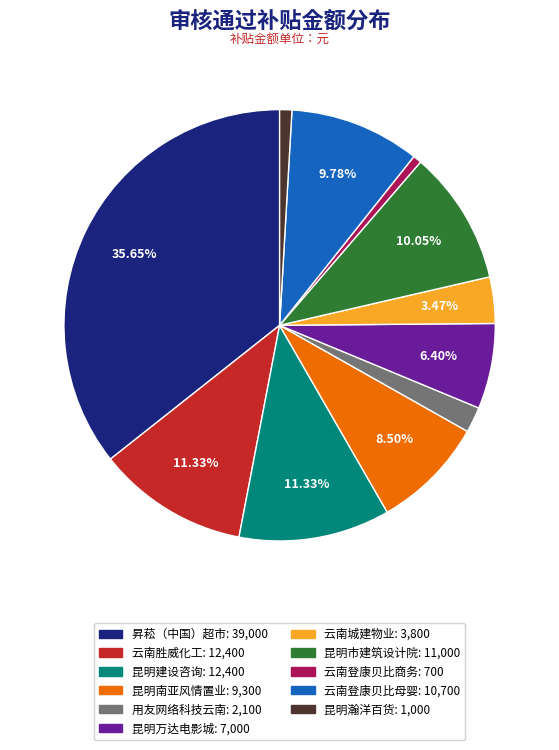

Is there any slice that represents more than half of the pie?

No